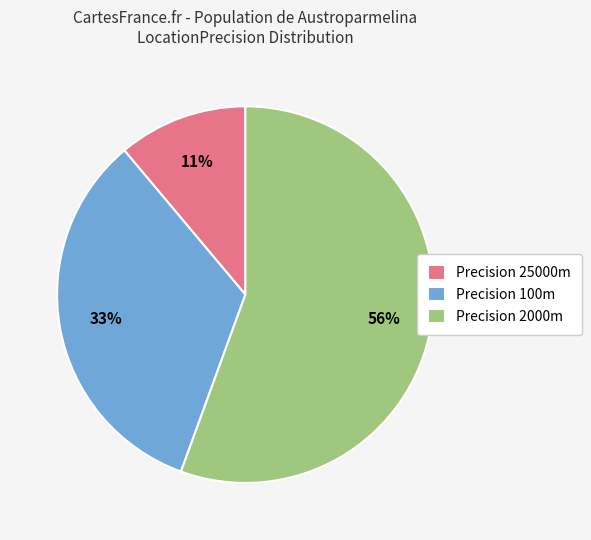

To the nearest percent, what is the average slice percentage?

33%